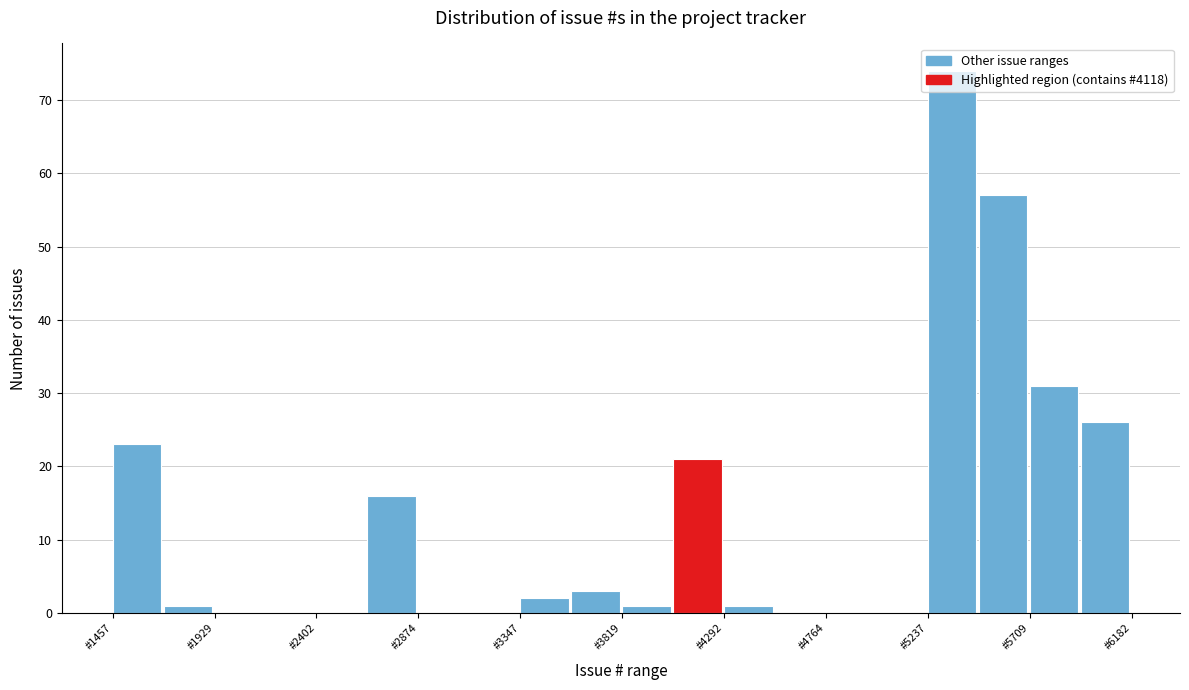

Reading left to right, list every bar in this chart as the range it spans on the x-axis followed by its height. Neither the bar edges nor the heights are printed on the chart, so give them approximately, as read against the axes.

1450 to 1700: 23
1700 to 1950: 1
1950 to 2150: 0
2150 to 2400: 0
2400 to 2650: 0
2650 to 2850: 16
2850 to 3100: 0
3100 to 3350: 0
3350 to 3600: 2
3600 to 3800: 3
3800 to 4050: 1
4050 to 4300: 21
4300 to 4550: 1
4550 to 4750: 0
4750 to 5000: 0
5000 to 5250: 0
5250 to 5450: 74
5450 to 5700: 57
5700 to 5950: 31
5950 to 6200: 26